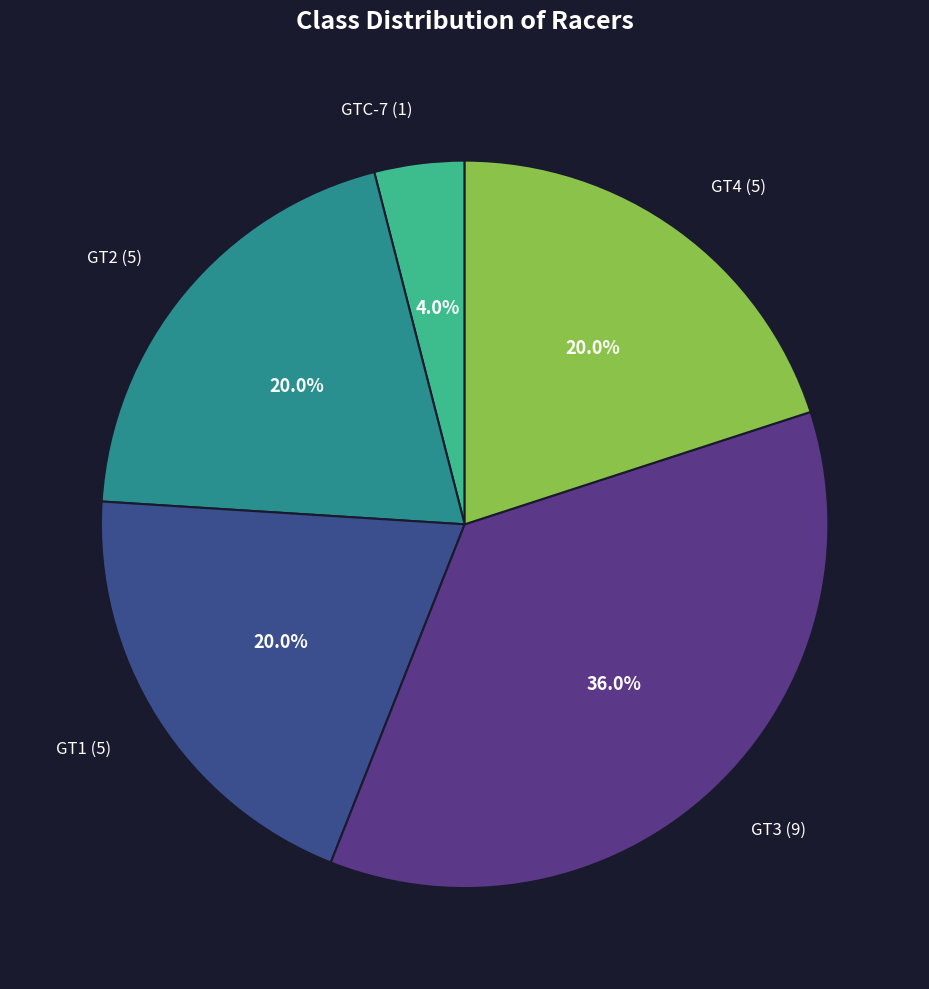

Which slice is the largest?

GT3